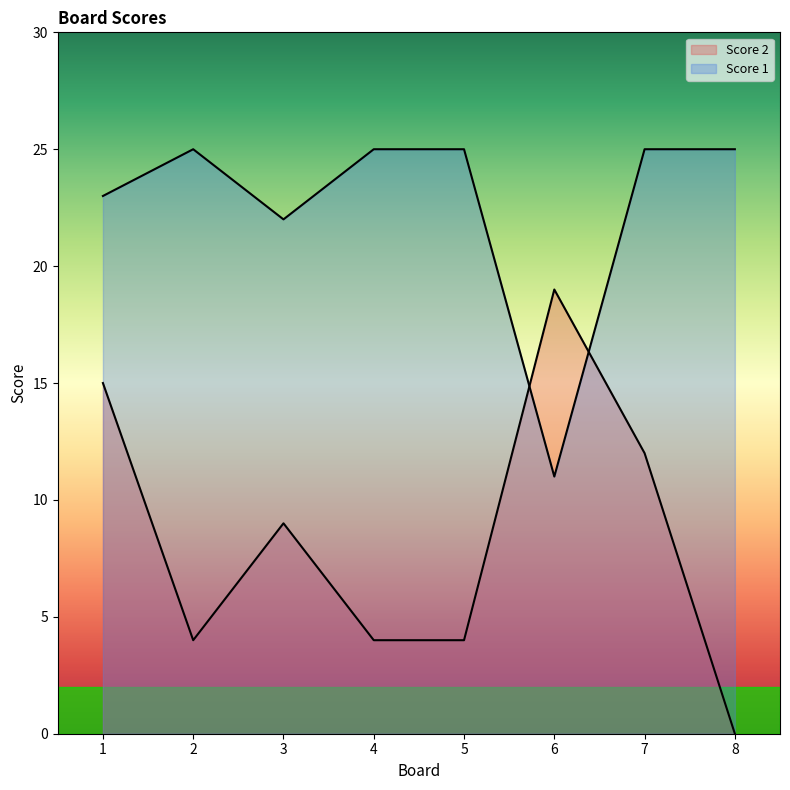

What is the highest value of the Score 2 series?

19